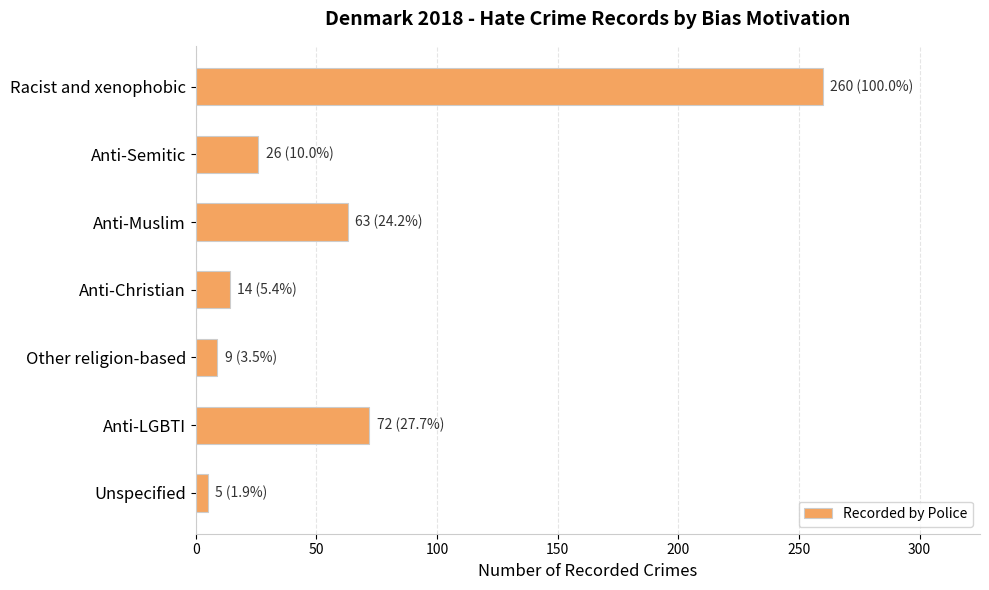

What is the label of the 7th bar from the top?

Unspecified